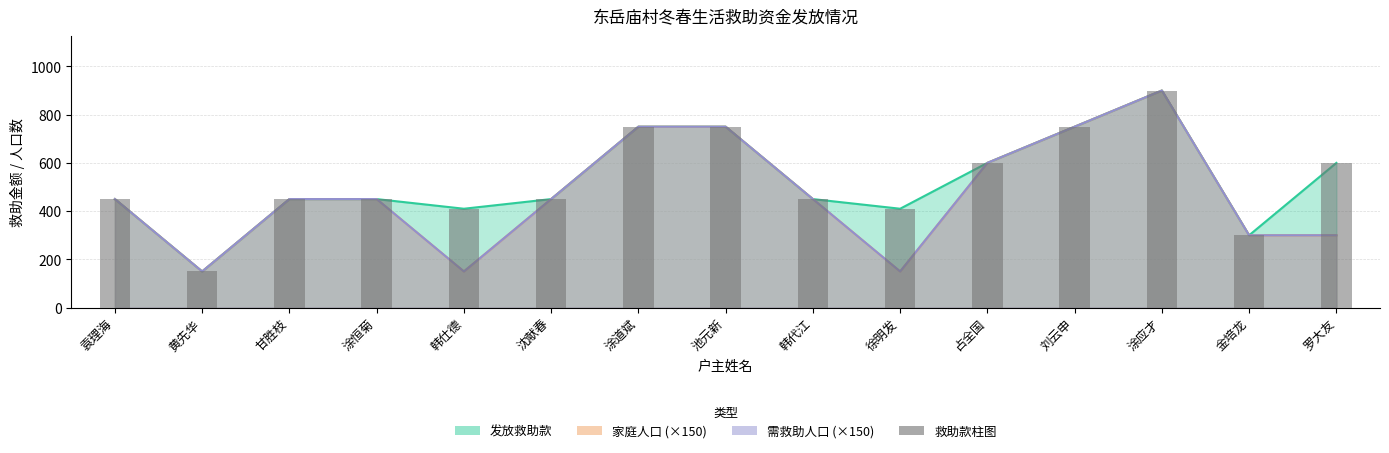

What is the value of the 14th bar from the left?

300